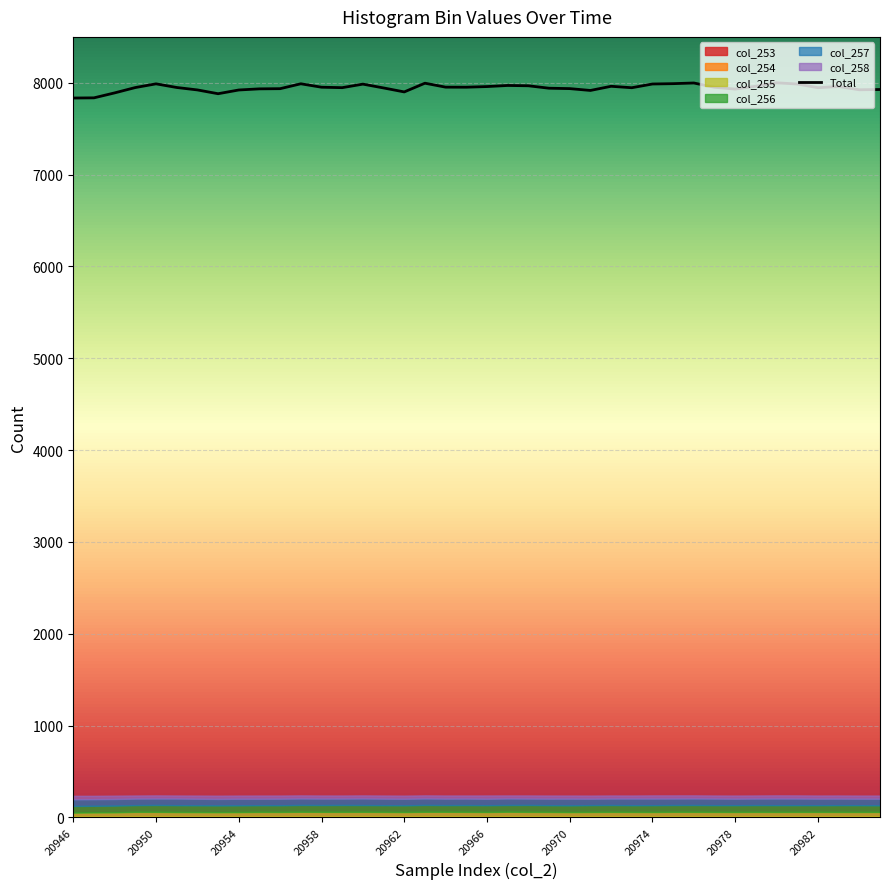

True or false: Total has a value of 7988.7 at 20950.

True